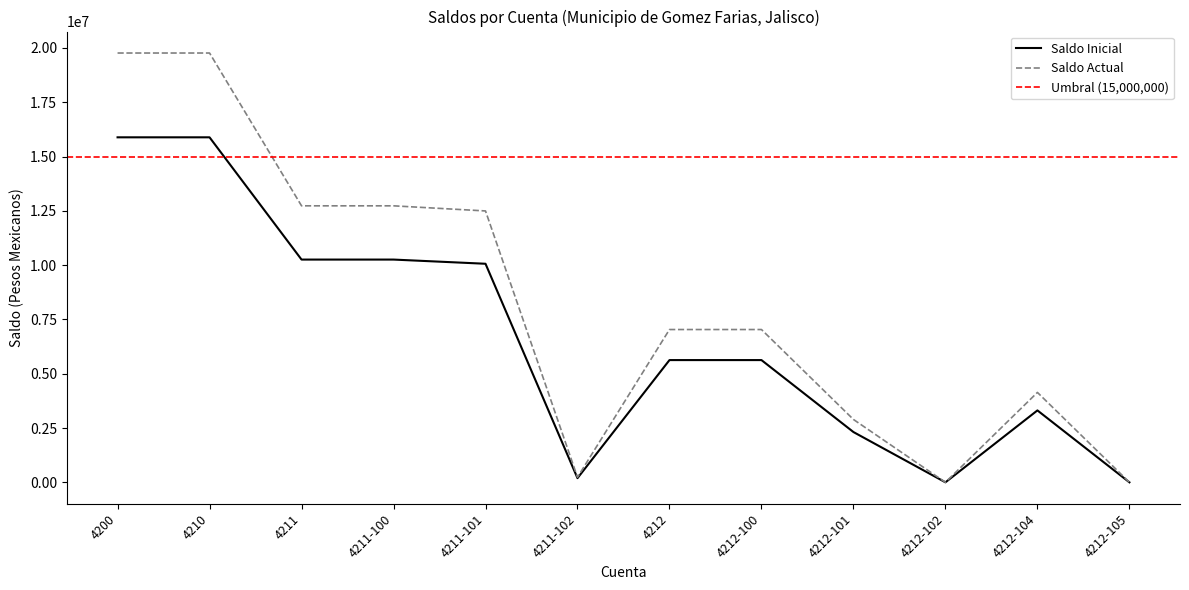

True or false: Acreedor (Saldo Inicial) and Acreedor (Saldo Actual) intersect in this chart.

False